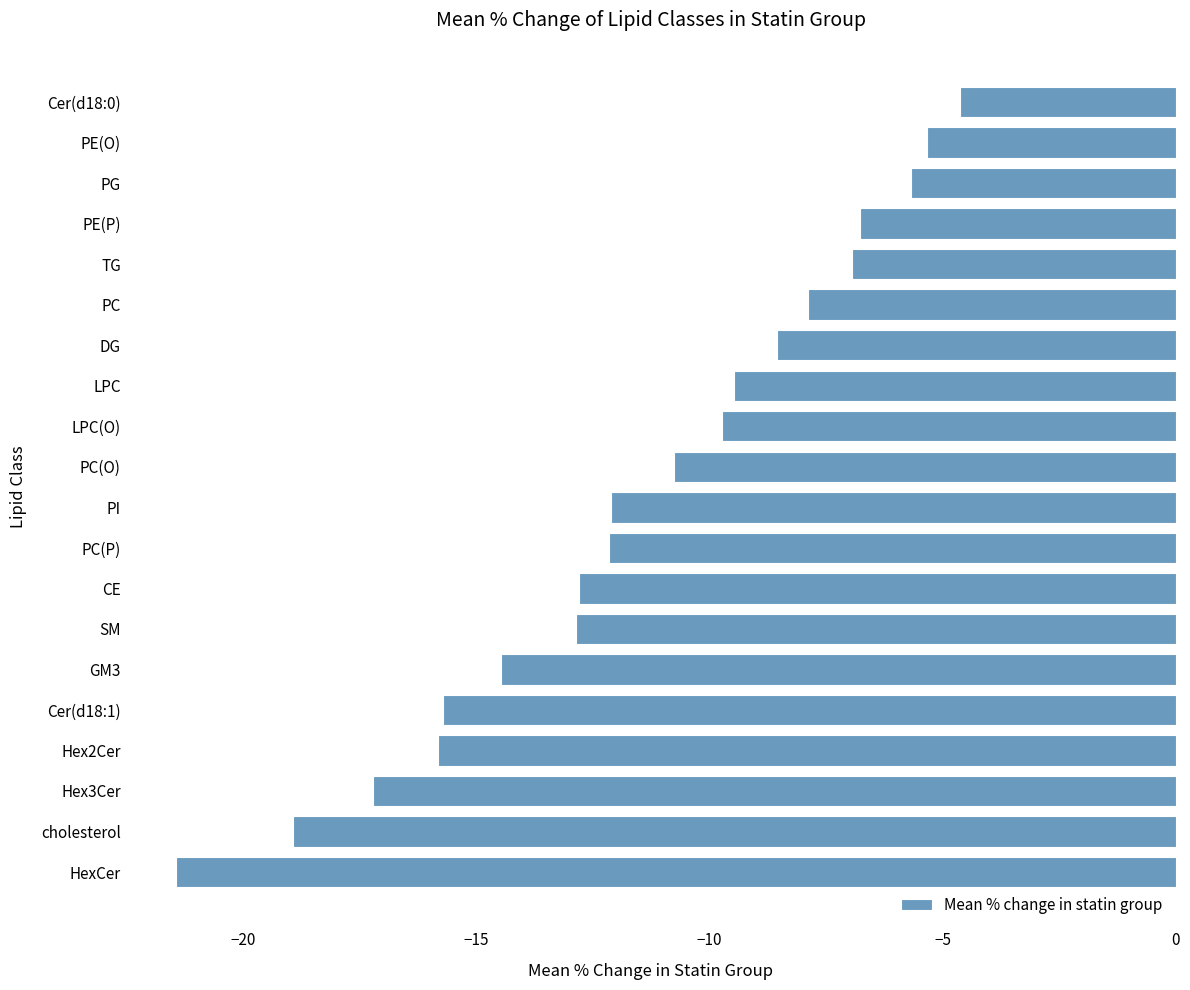

Does the chart contain any negative values?

Yes